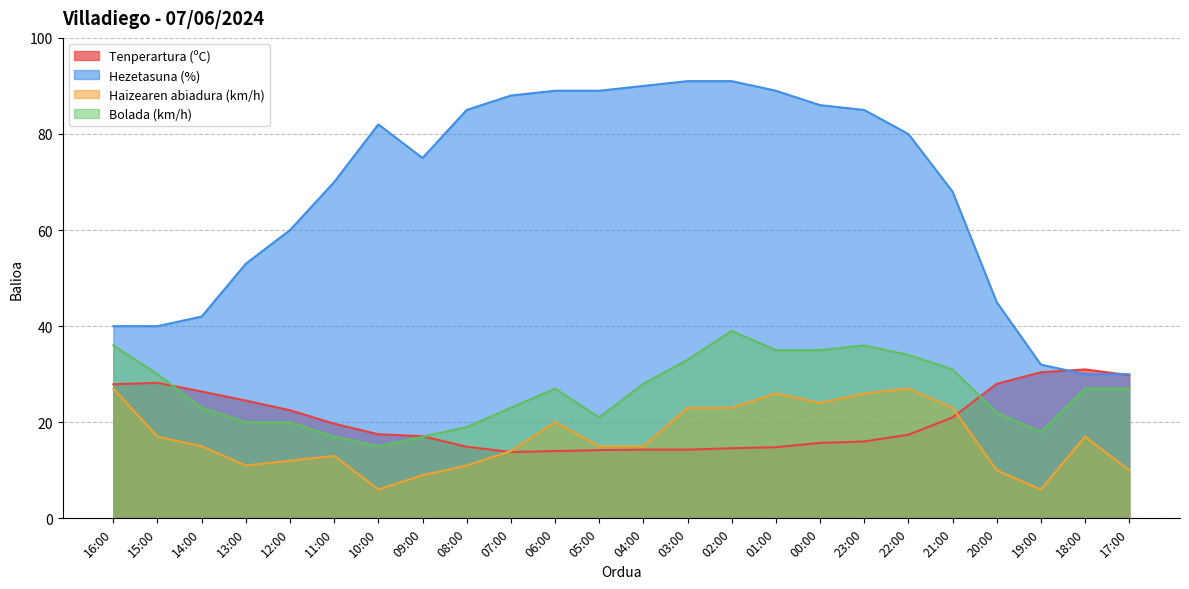

How many data points in Hezetasuna (%) are above 80?

11